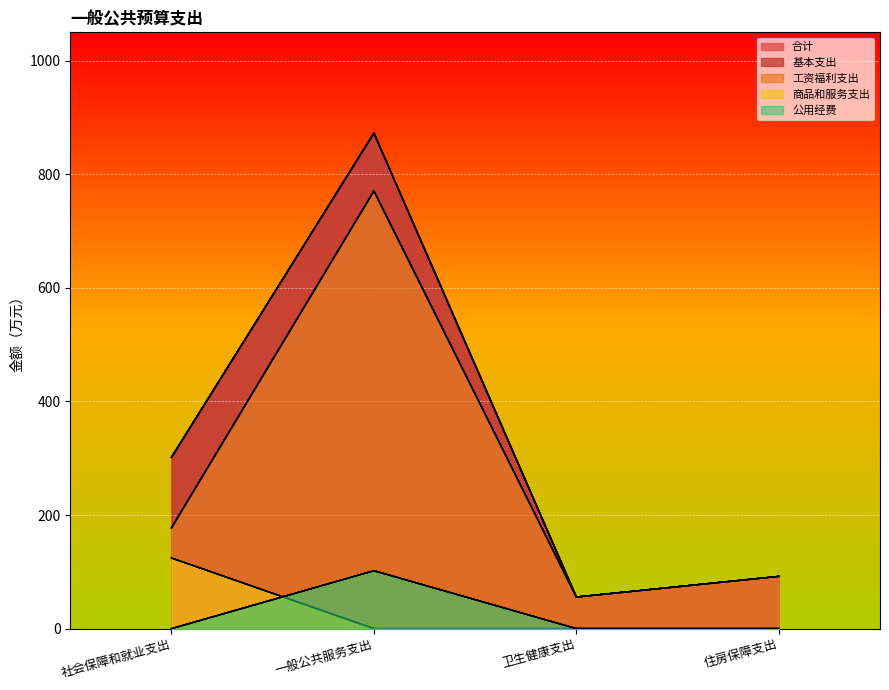

What is the average value of the 公用经费 series?

25.5